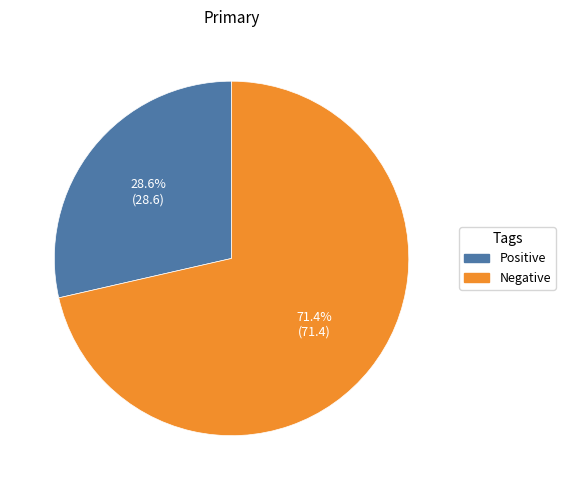

To the nearest percent, what is the difference between the largest and smallest slice percentages?

43%